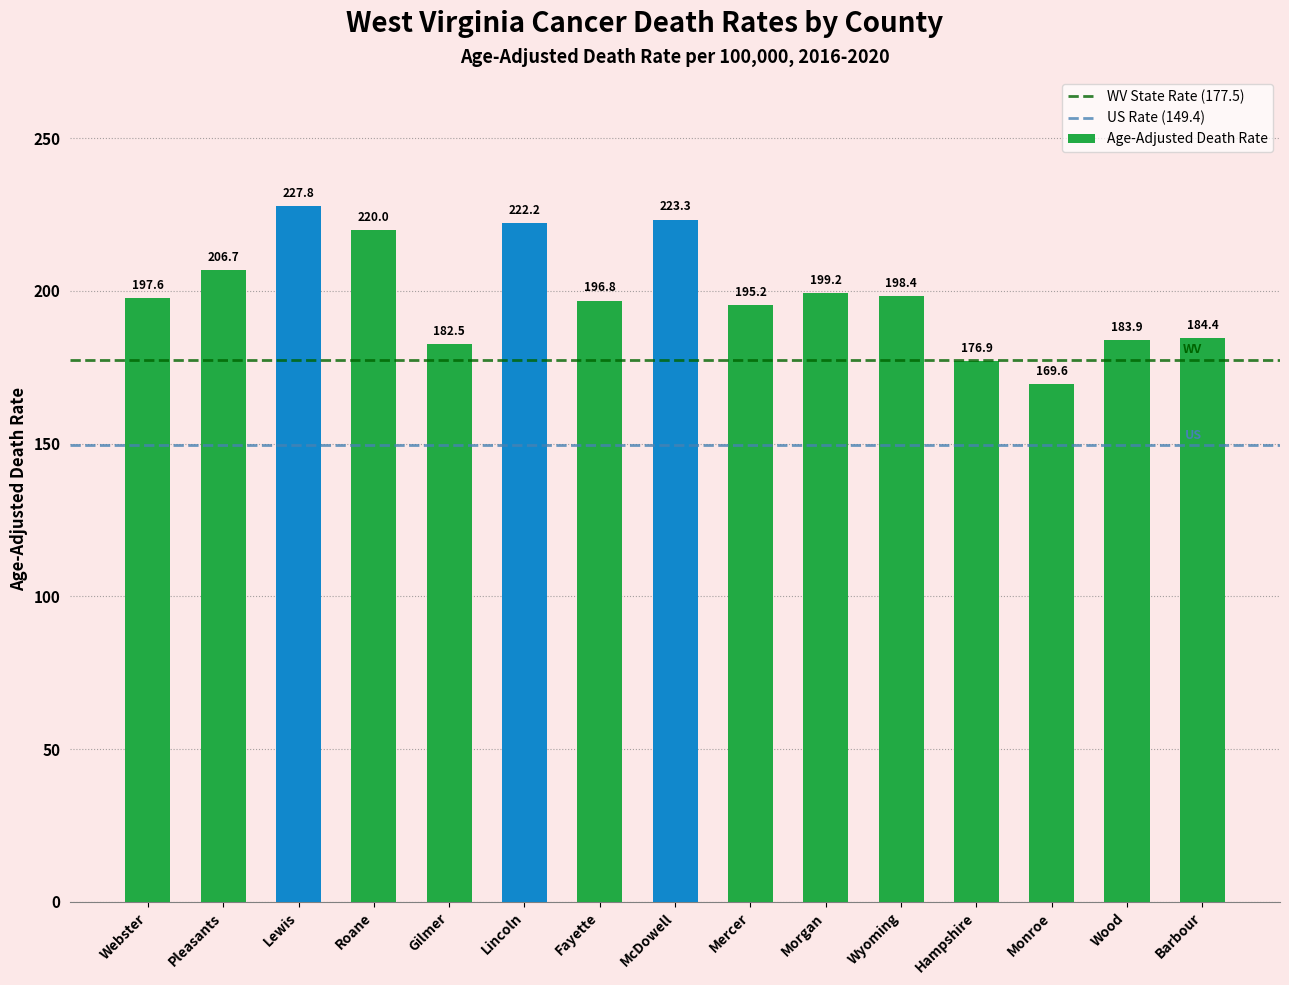

Which has a higher value, Monroe or McDowell?

McDowell